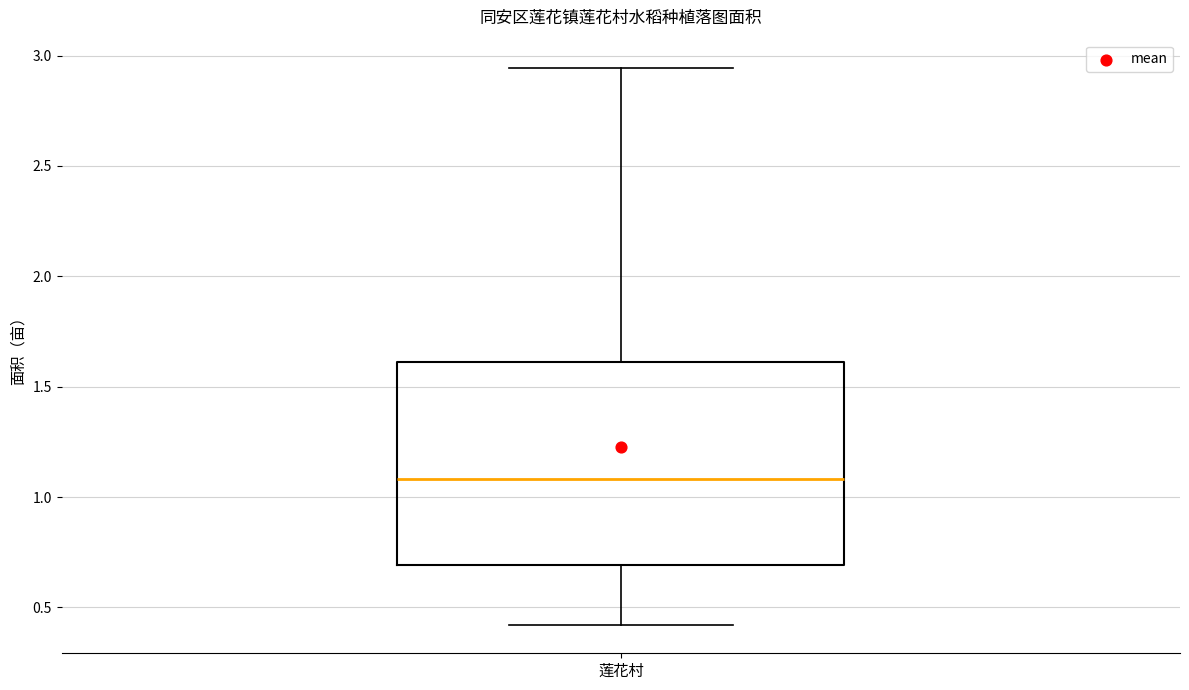

Transcribe this box plot: give where the median line is, the range the box spans, and where the two whiskers end, as read against the y-axis. The values are not printed on the chart, so give them approximately, as read against the axis.

median 1.10, box 0.70 to 1.60, whiskers 0.40 to 2.95